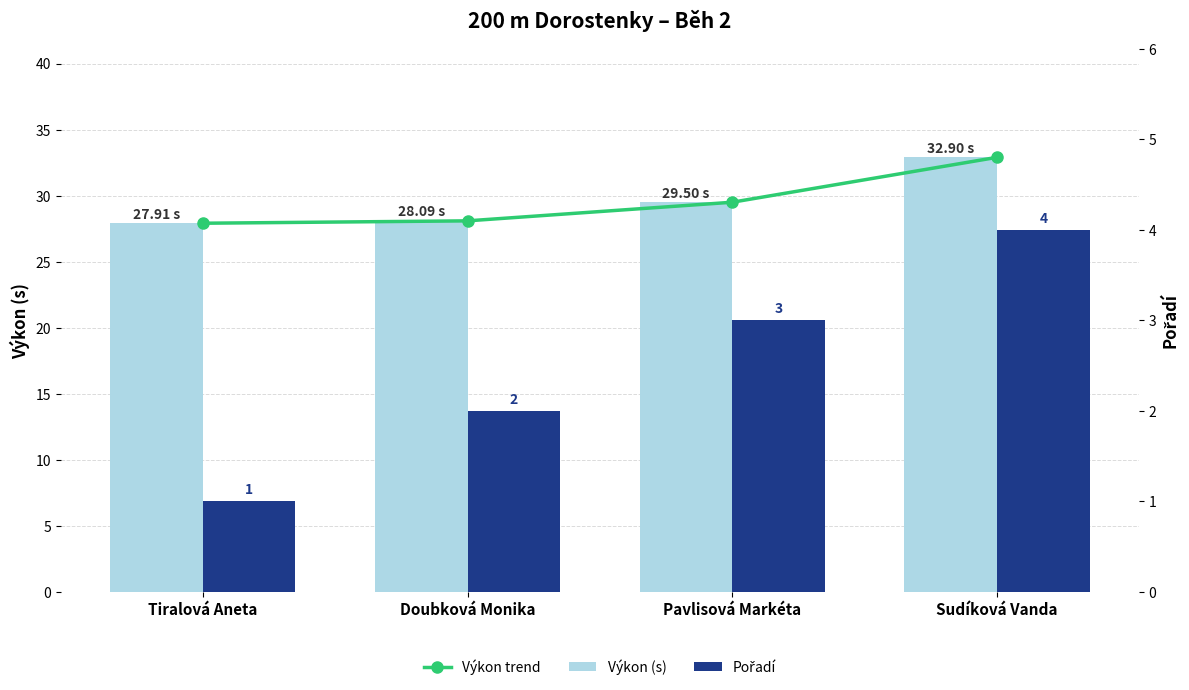

List the labels in order of Výkon trend value, smallest first.

Tiralová Aneta, Doubková Monika, Pavlisová Markéta, Sudíková Vanda